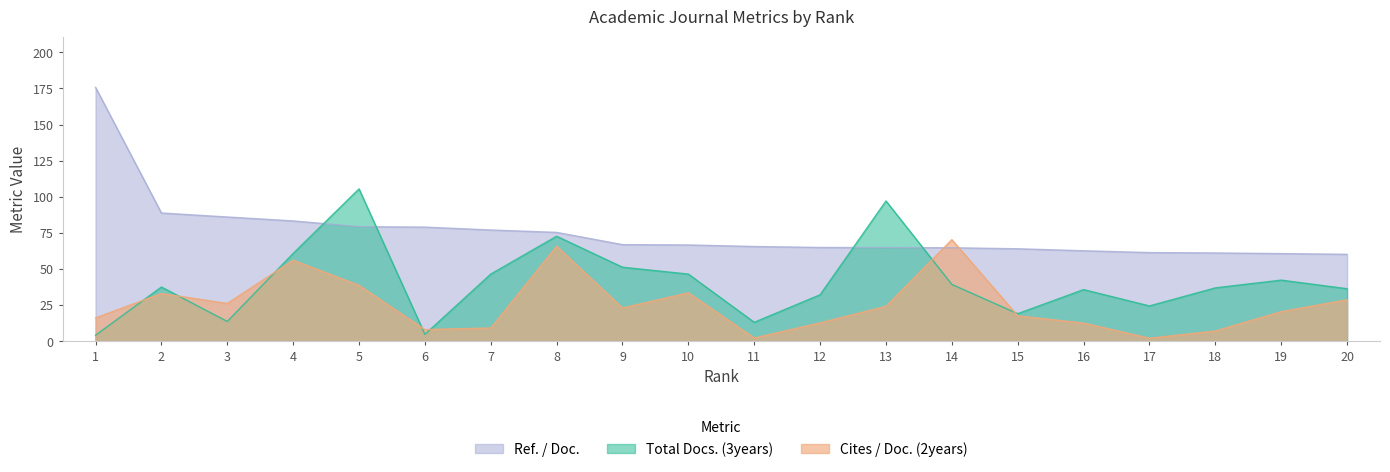

Where does the Ref. / Doc. series first go above 66?

1